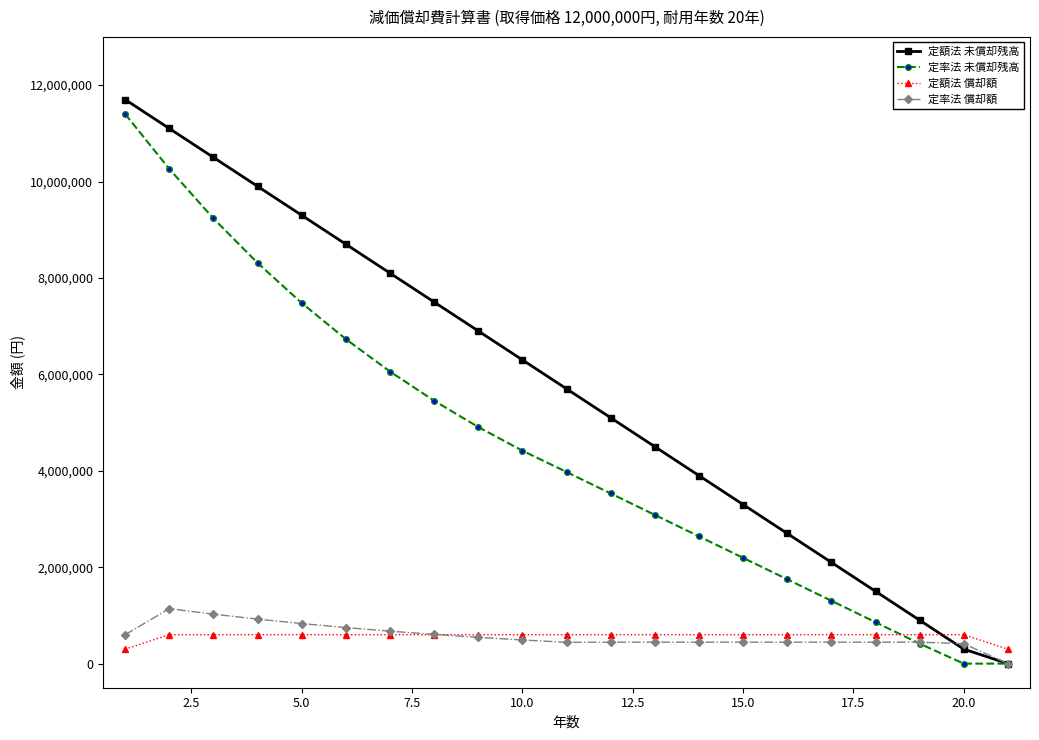

How many values in the 定率法 償却額 series are below 445193?

3